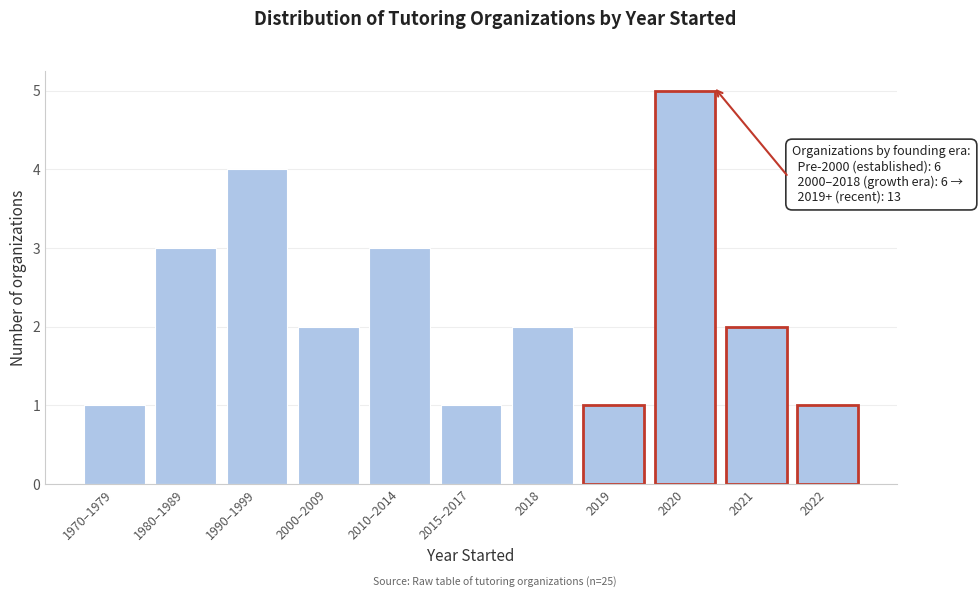

Reading left to right, transcribe all the data shown in this chart.

1970–1979=1	1980–1989=3	1990–1999=4	2000–2009=2	2010–2014=3	2015–2017=1	2018=2	2019=1	2020=5	2021=2	2022=1